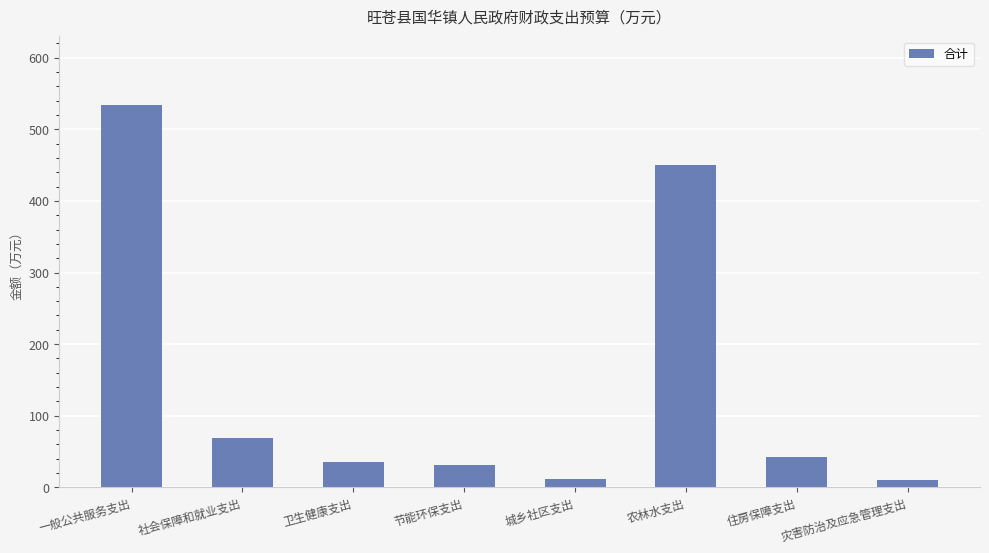

Between 农林水支出 and 一般公共服务支出, which is larger?

一般公共服务支出